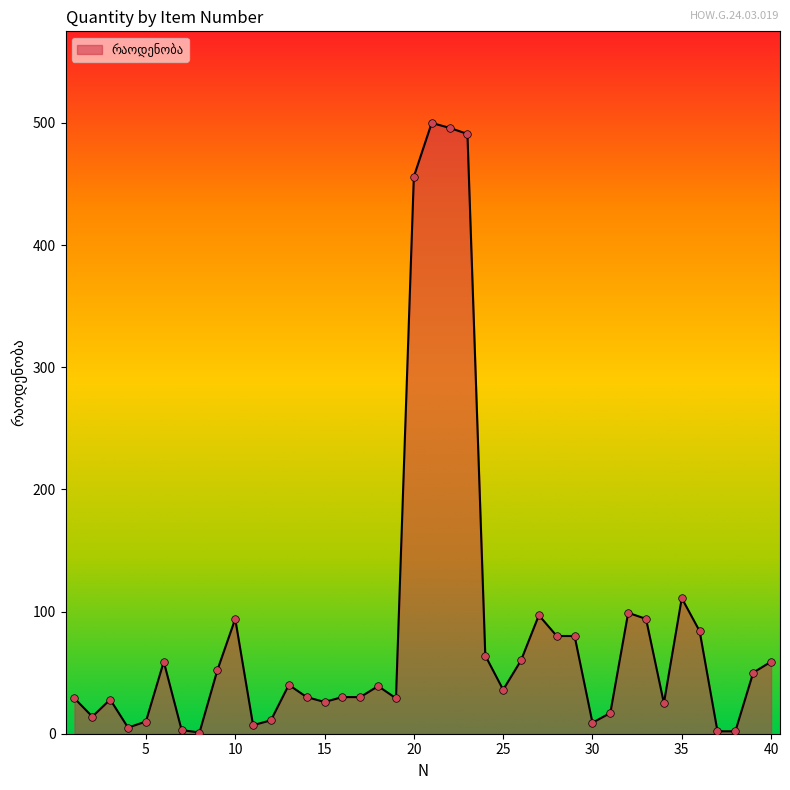

What is the difference between the maximum and minimum values?

499